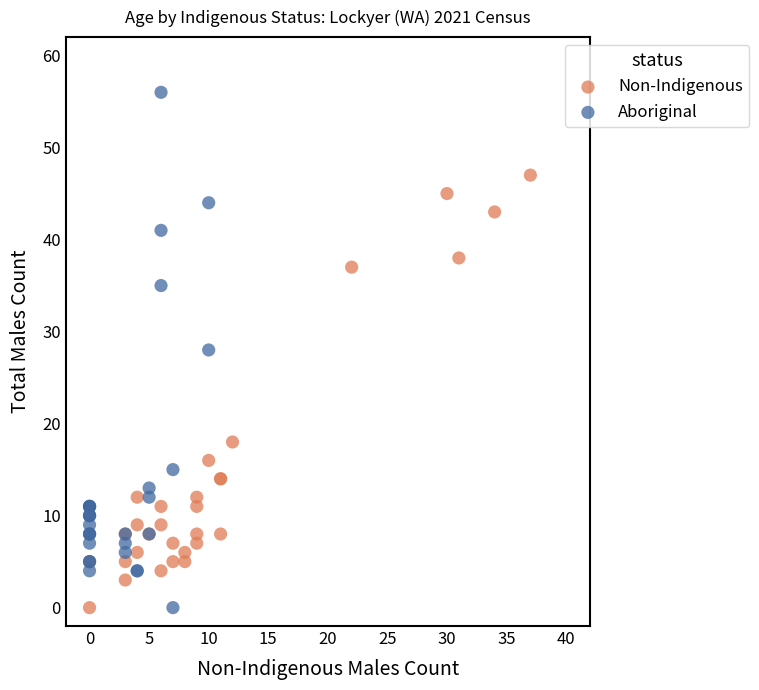

Which series reaches the maximum Y coordinate?

Aboriginal